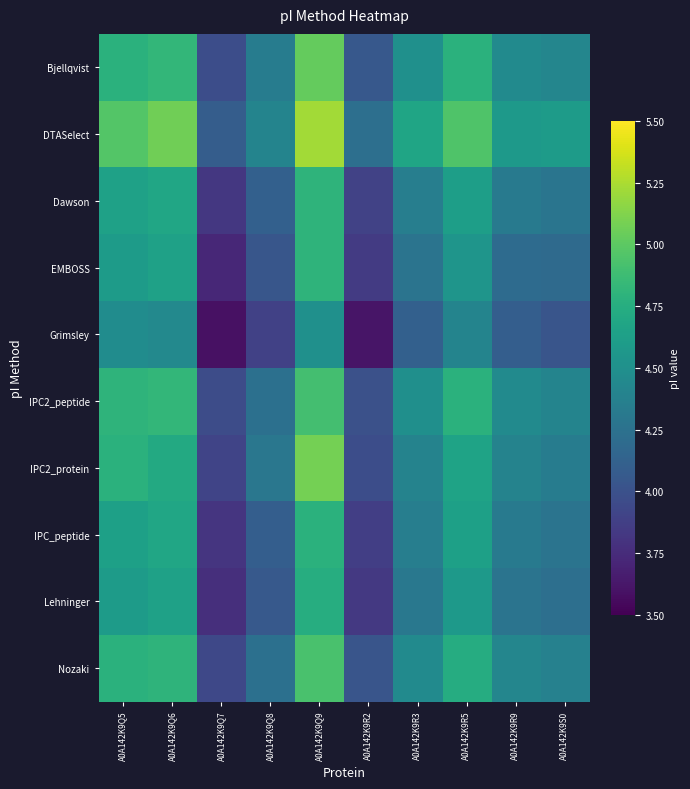

Which has a higher value, A0A142K9Q9 or A0A142K9Q8?

A0A142K9Q9